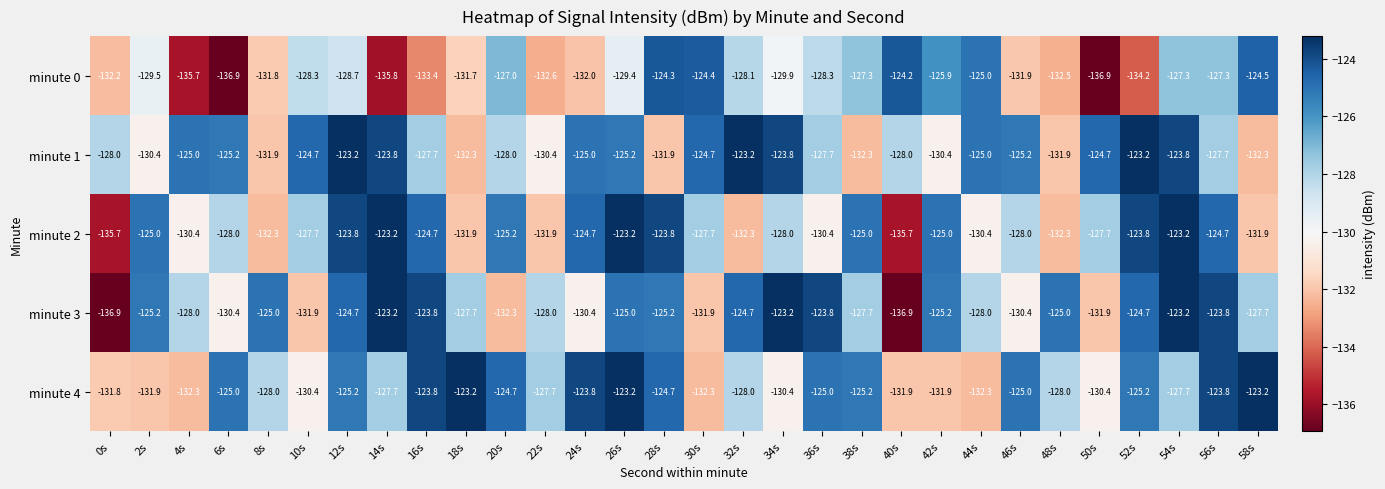

The value of minute 2 at 28s is -123.8. True or false?

True